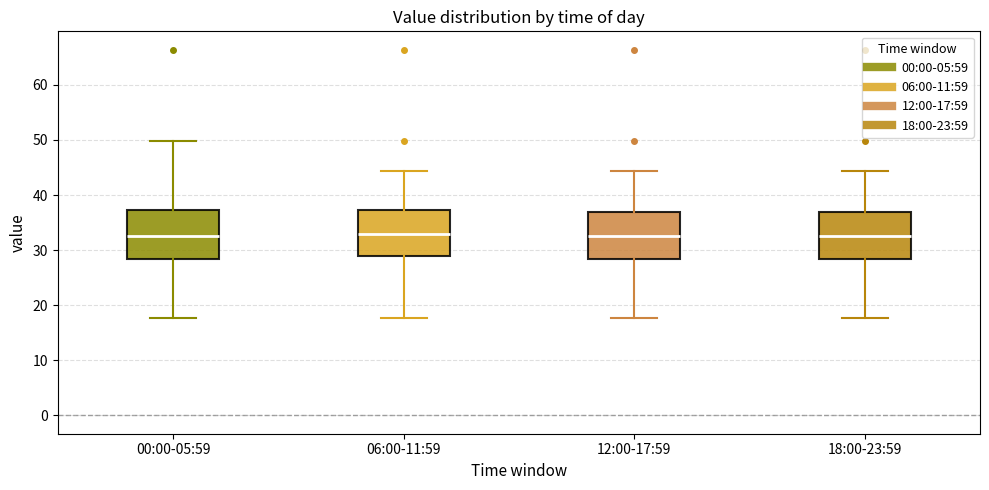

Reading left to right, read every box against the y-axis: the position of its median line, the range the box covers, and the ends of its whiskers. The values are not printed on the chart, so give them approximately, as read against the axis.

00:00-05:59: median 33, box 28 to 37, whiskers 18 to 50
06:00-11:59: median 33, box 29 to 37, whiskers 18 to 44
12:00-17:59: median 33, box 28 to 37, whiskers 18 to 44
18:00-23:59: median 33, box 28 to 37, whiskers 18 to 44